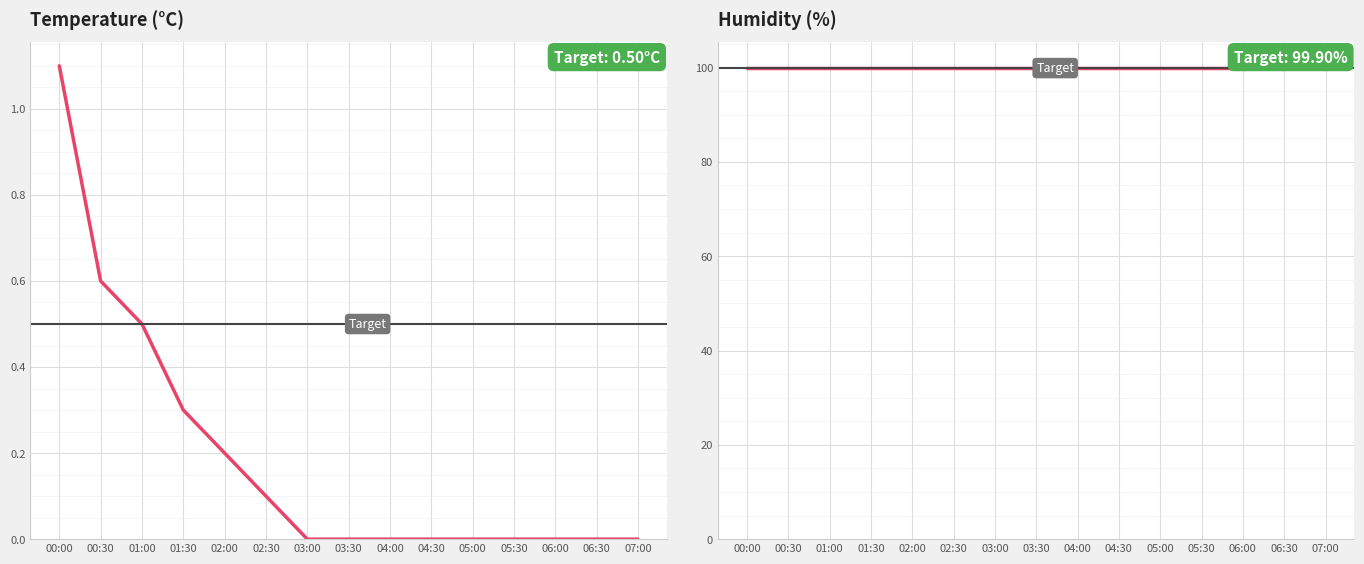

Which category has the highest value across all series?

00:00